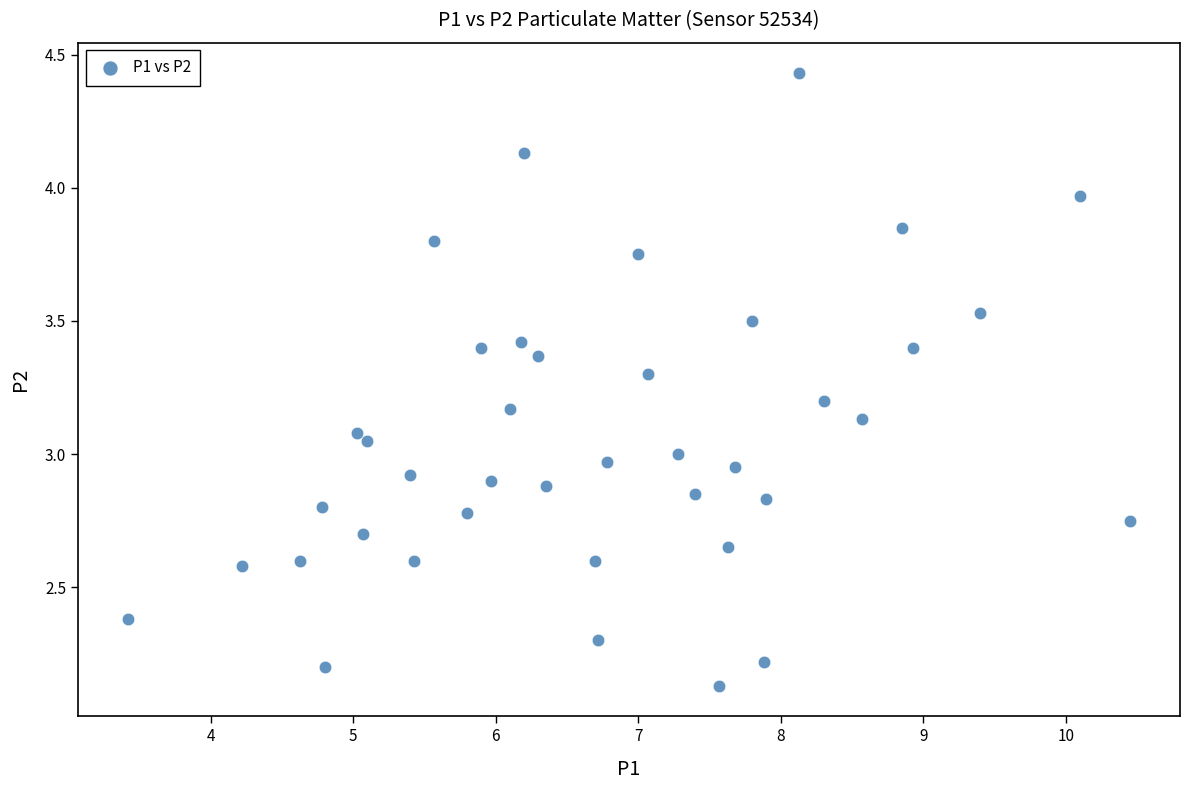

What is the range of X values (max minus min)?

7.0